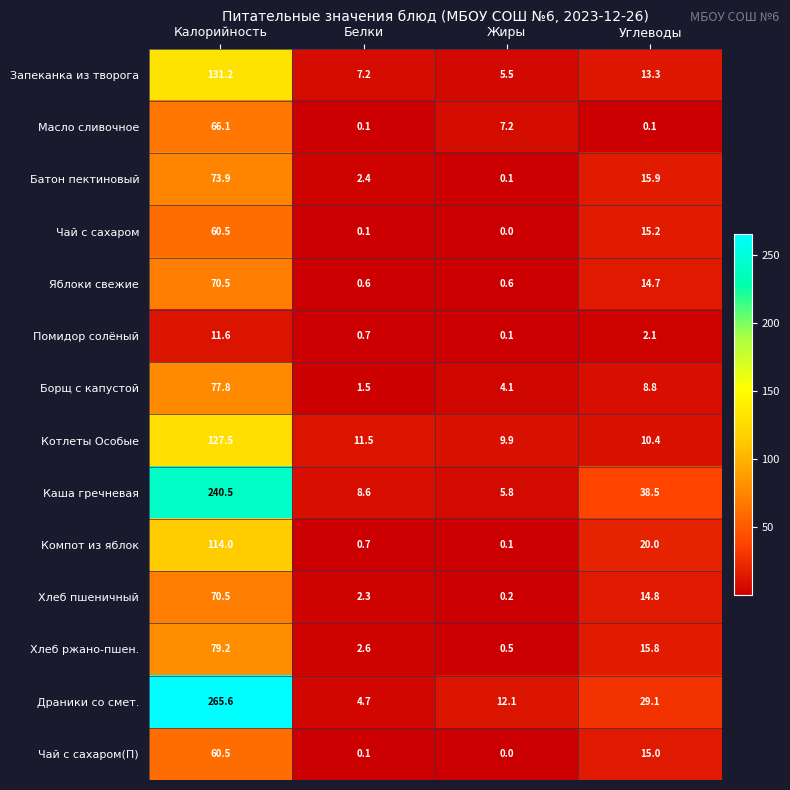

The value of Чай с сахаром(П) at Калорийность is 99.5. True or false?

False